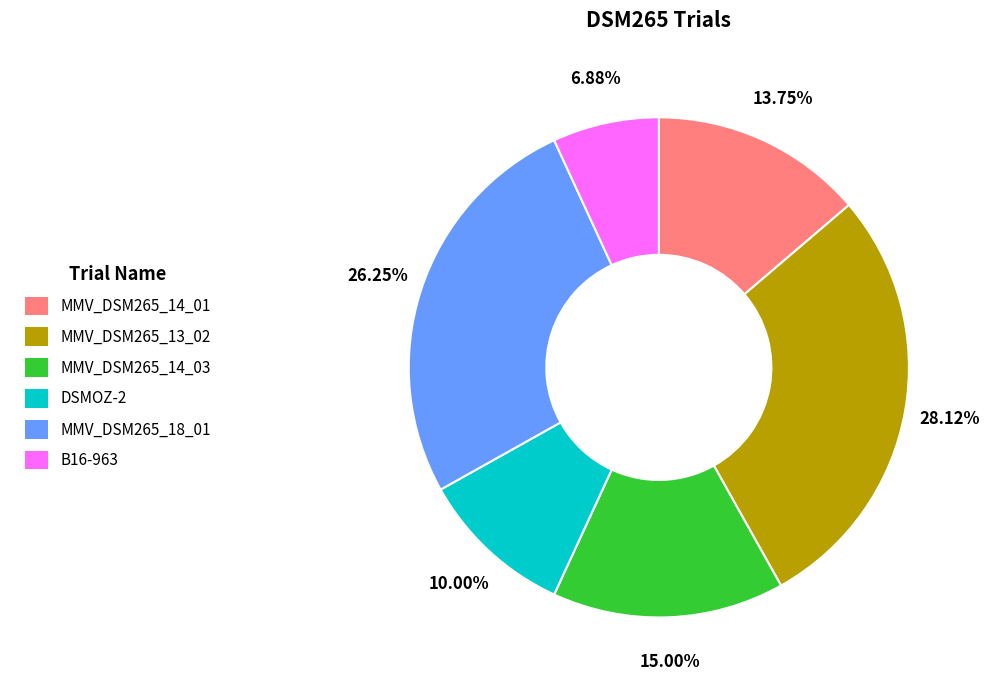

How many slices are in this pie chart?

6